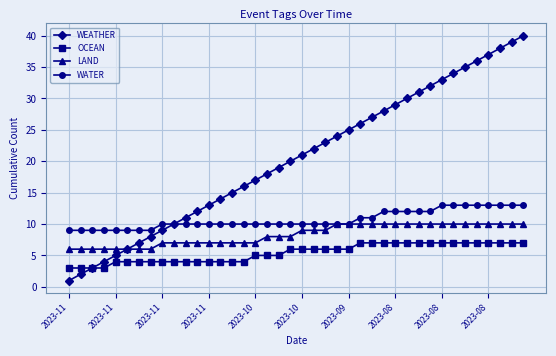

How many data points does each series have?

40